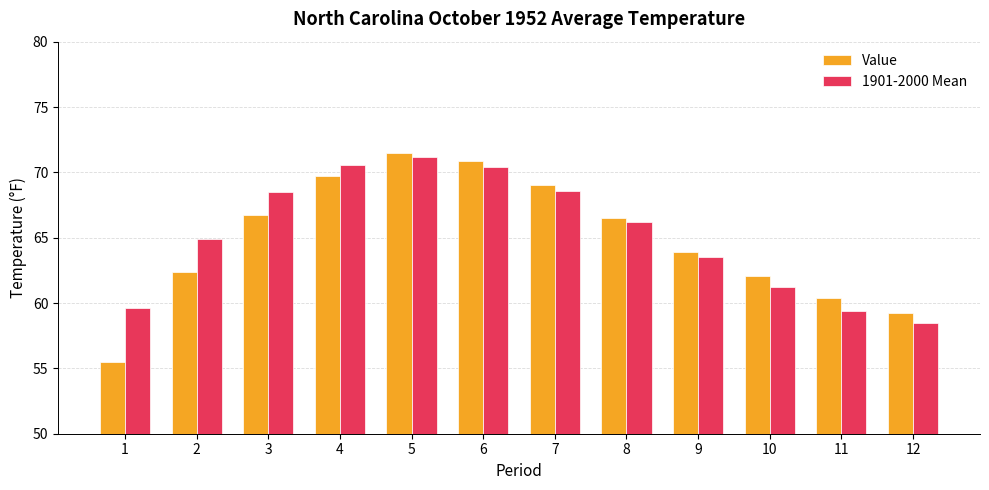

How many bars are there in total?

24